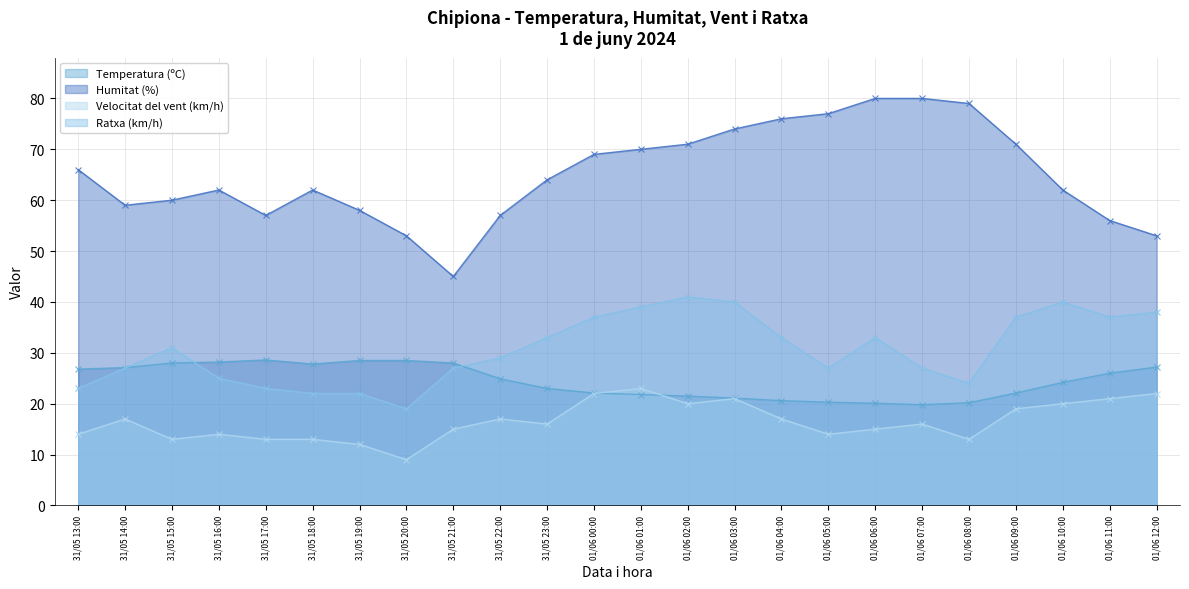

List the series in order of their peak value, highest first.

Humitat (%), Ratxa (km/h), Temperatura (ºC), Velocitat del vent (km/h)